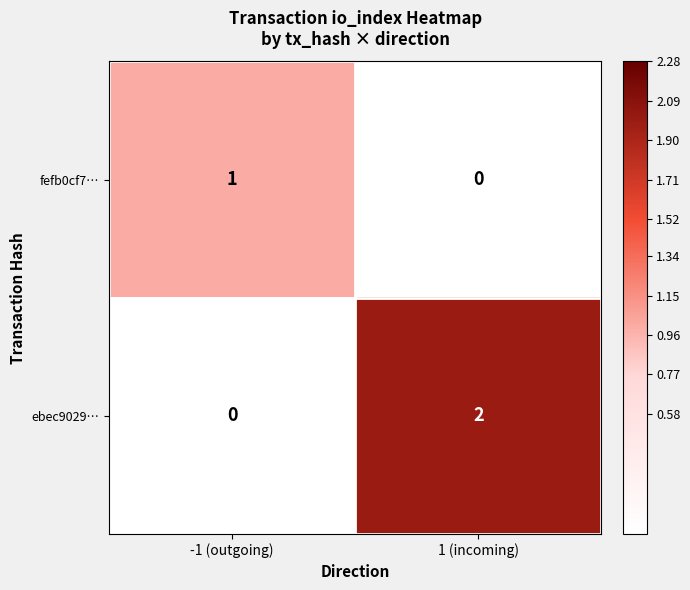

What is the total value across all series at -1 (outgoing)?

1